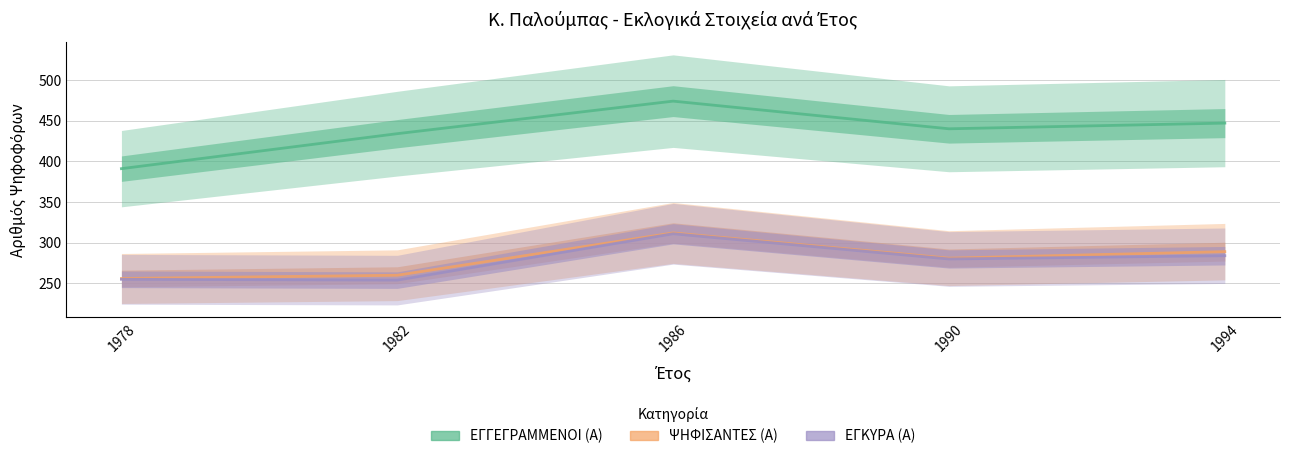

The ΨΗΦΙΣΑΝΤΕΣ (Α) series shows 513 at 1986. True or false?

False